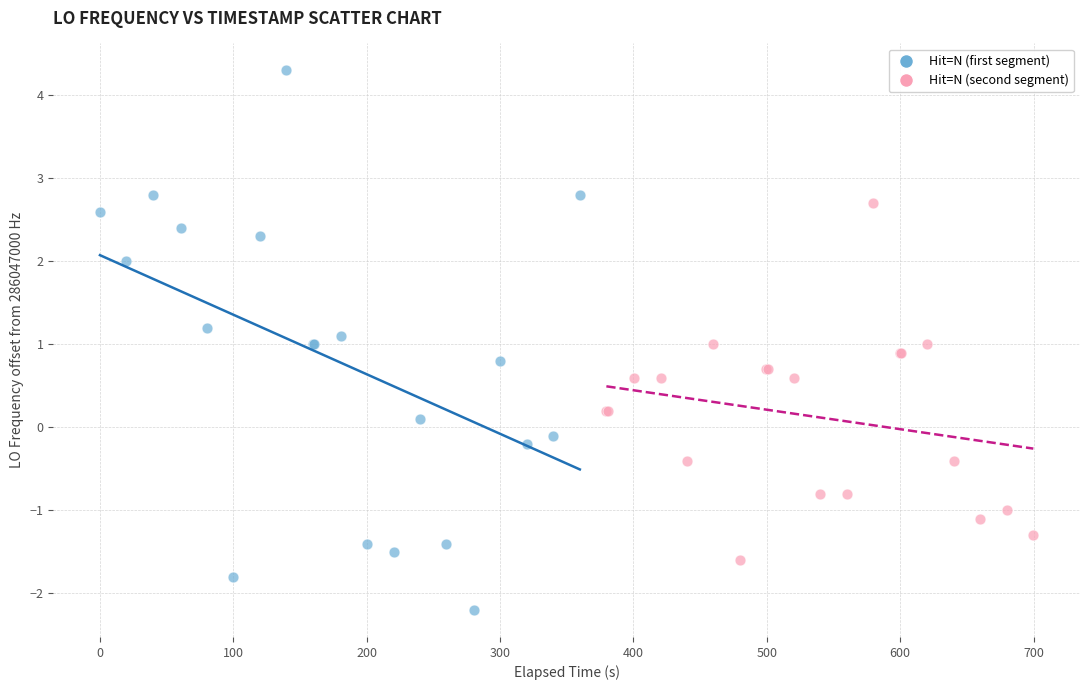

What are all the series names shown in the legend?

Hit=N (first segment), Hit=N (second segment)